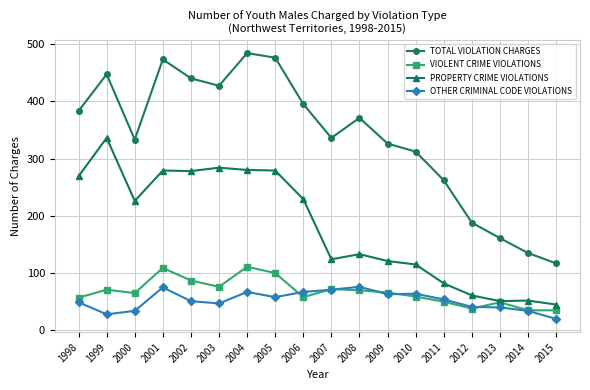

What value does the VIOLENT CRIME VIOLATIONS series have at 2001?

109